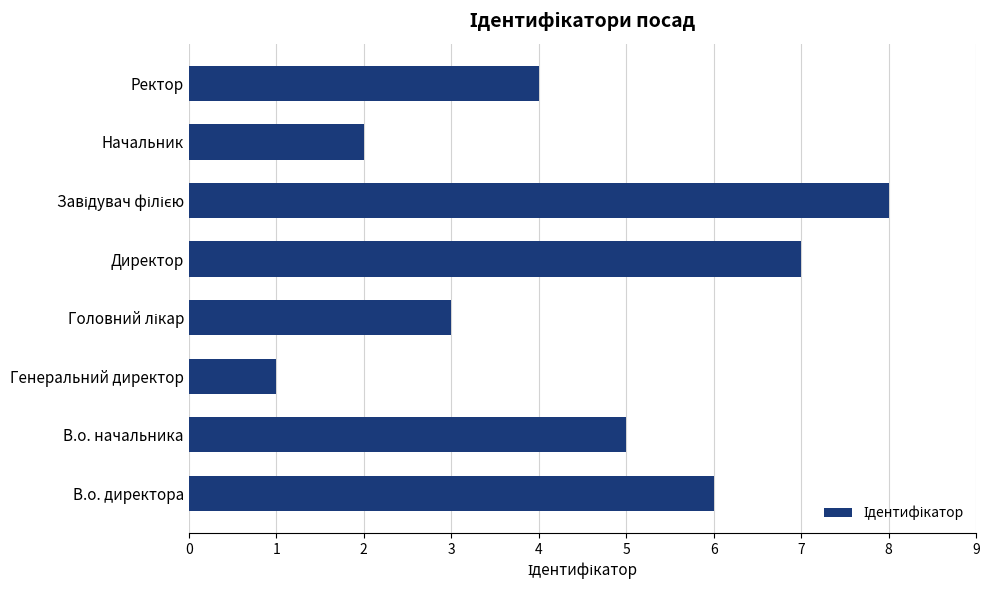

Does the chart contain stacked bars?

No